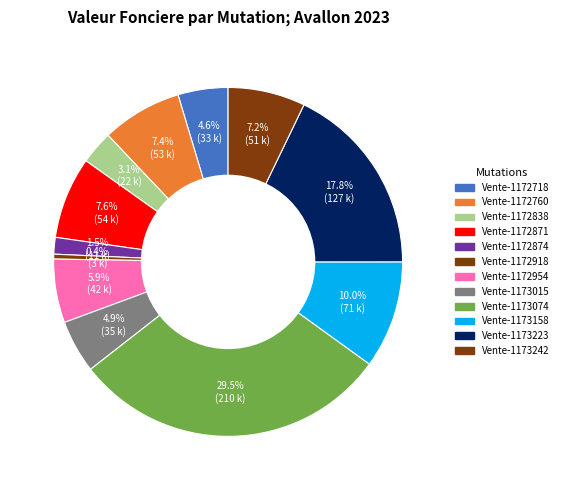

How many segments does this pie chart have?

12